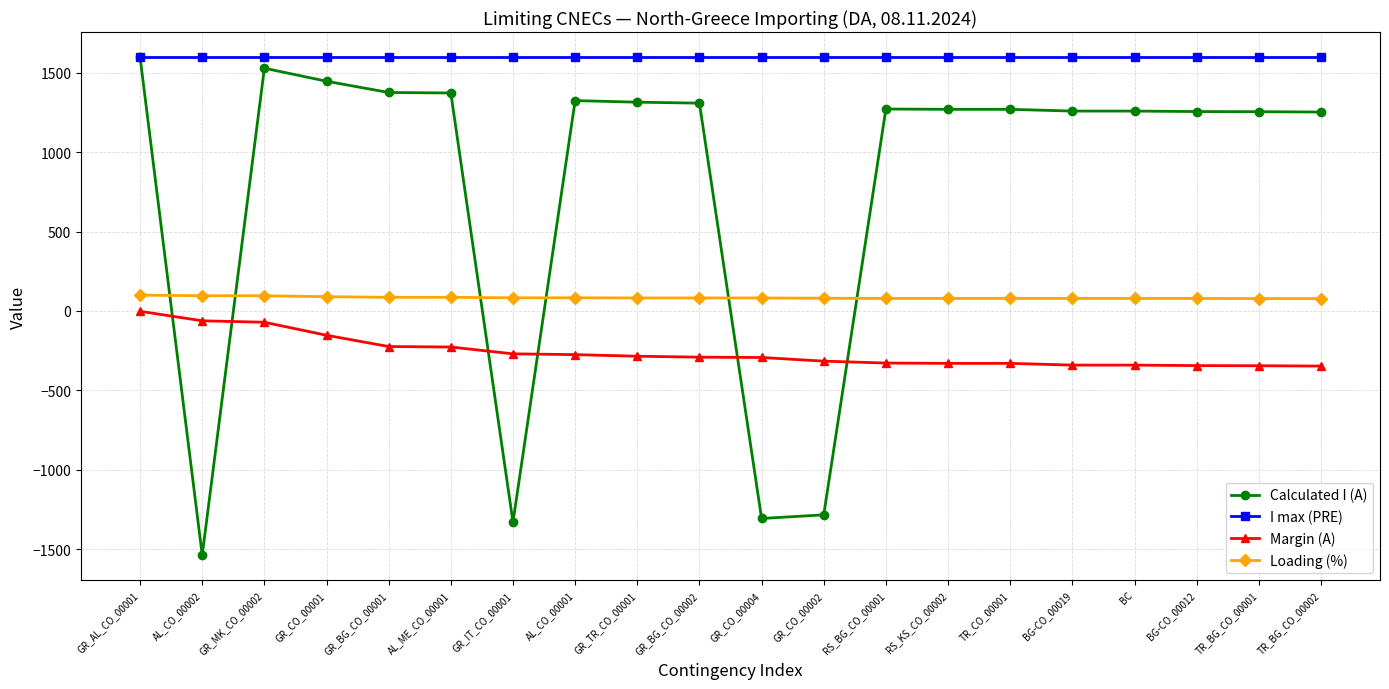

Which series has the widest spread of values?

Calculated I (A)